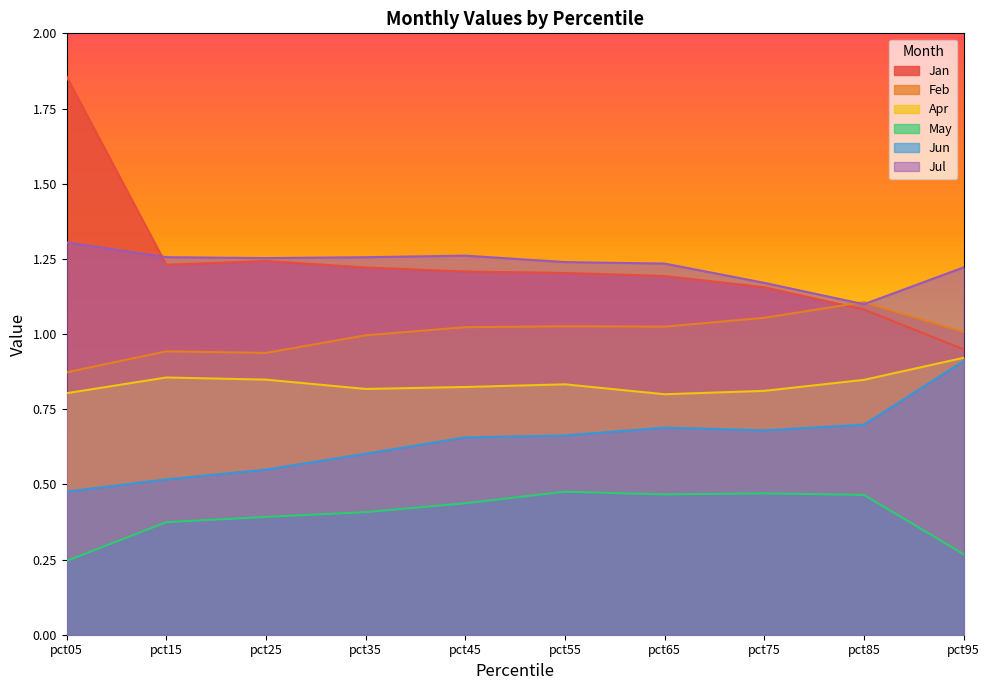

What is the difference between the maximum and minimum values in the Jul series?

0.2